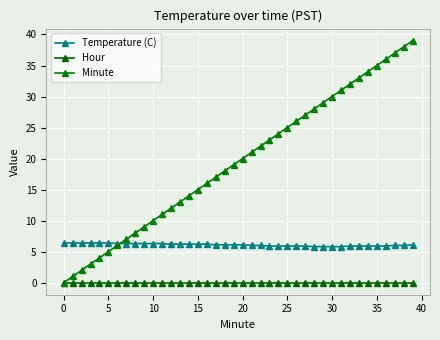

Is this an area chart (filled region under the line)?

No